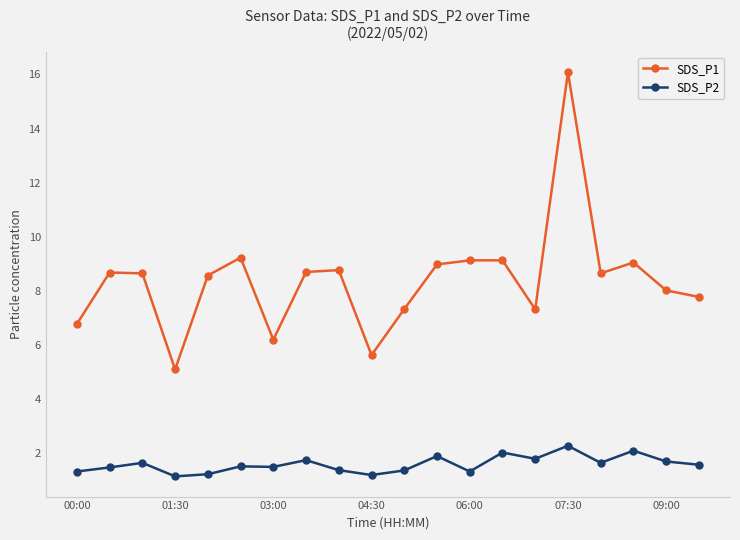

What is the value of the SDS_P2 point at the 8th from the left?

1.8